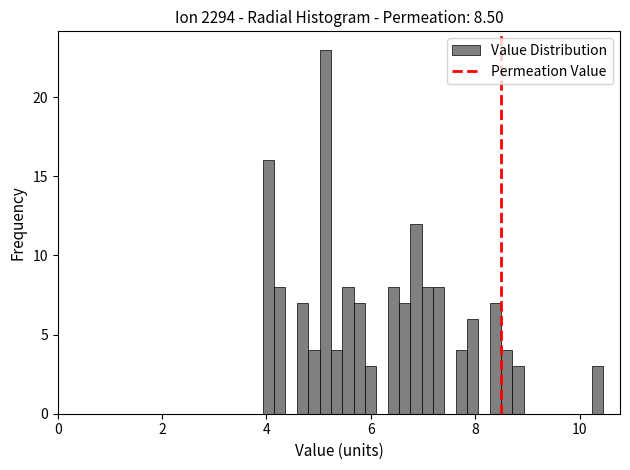

Around what value on the x-axis is the tallest bar? Give the approximate position of its centre, as read against the axis.

5.2